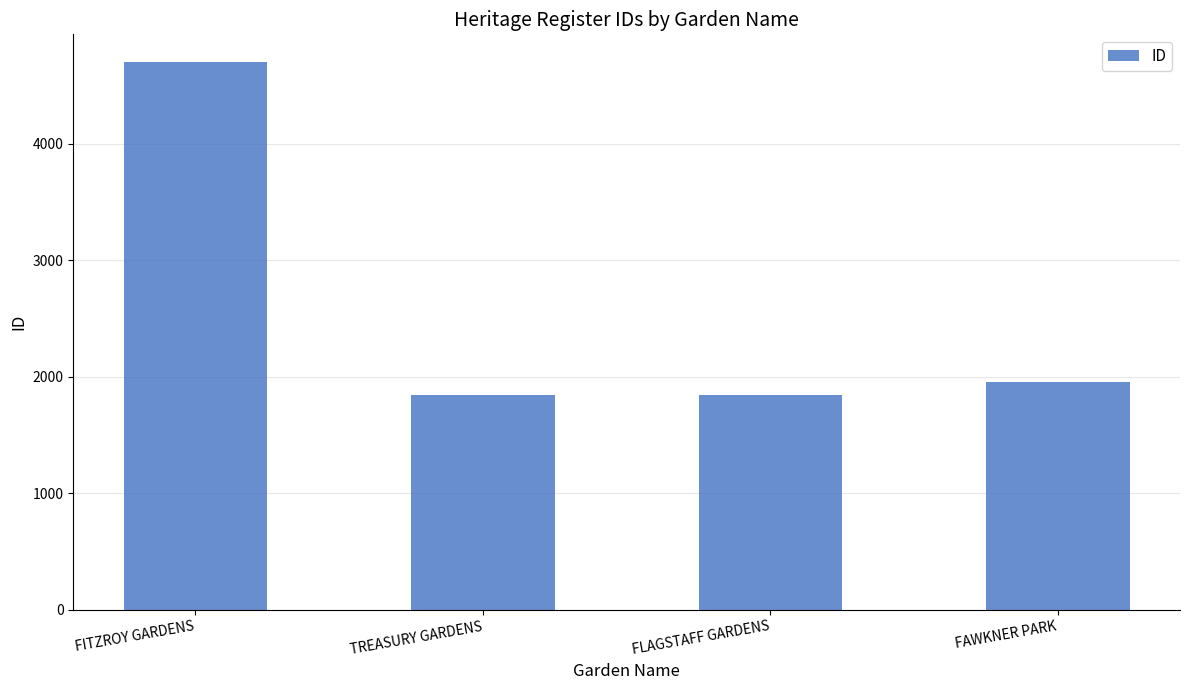

At which label does the data first exceed 1953?

FITZROY GARDENS